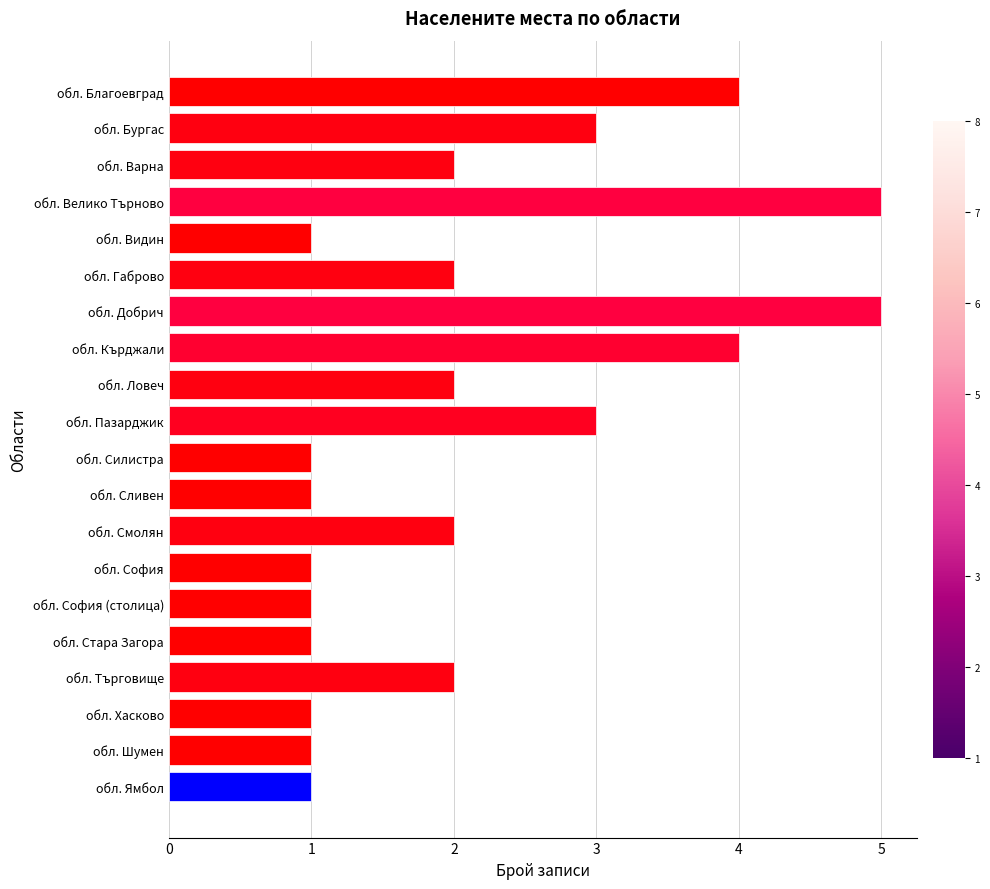

What is the maximum value shown in the chart?

5